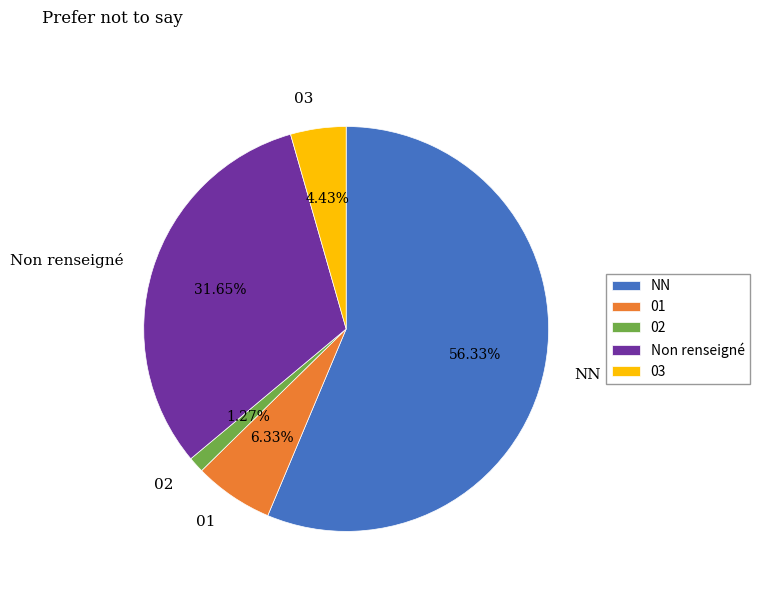

Rank the categories by value from lowest to highest.

02, 03, 01, Non renseigné, NN